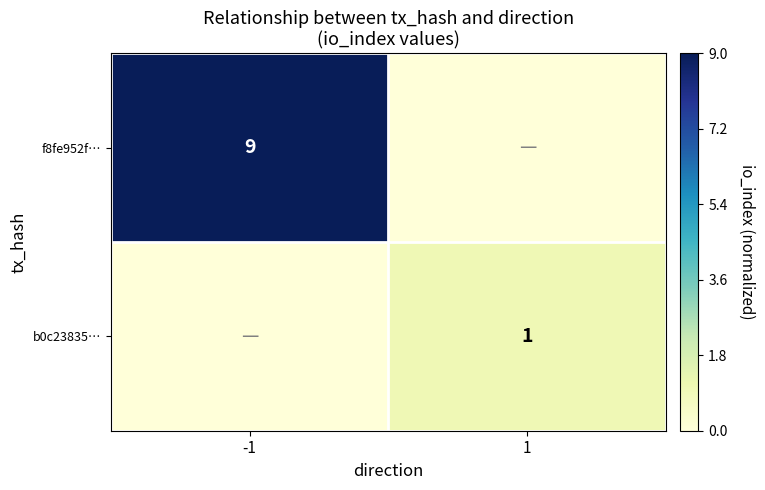

Is the value of b0c23835… at 1 greater than the value of f8fe952f… at -1?

No